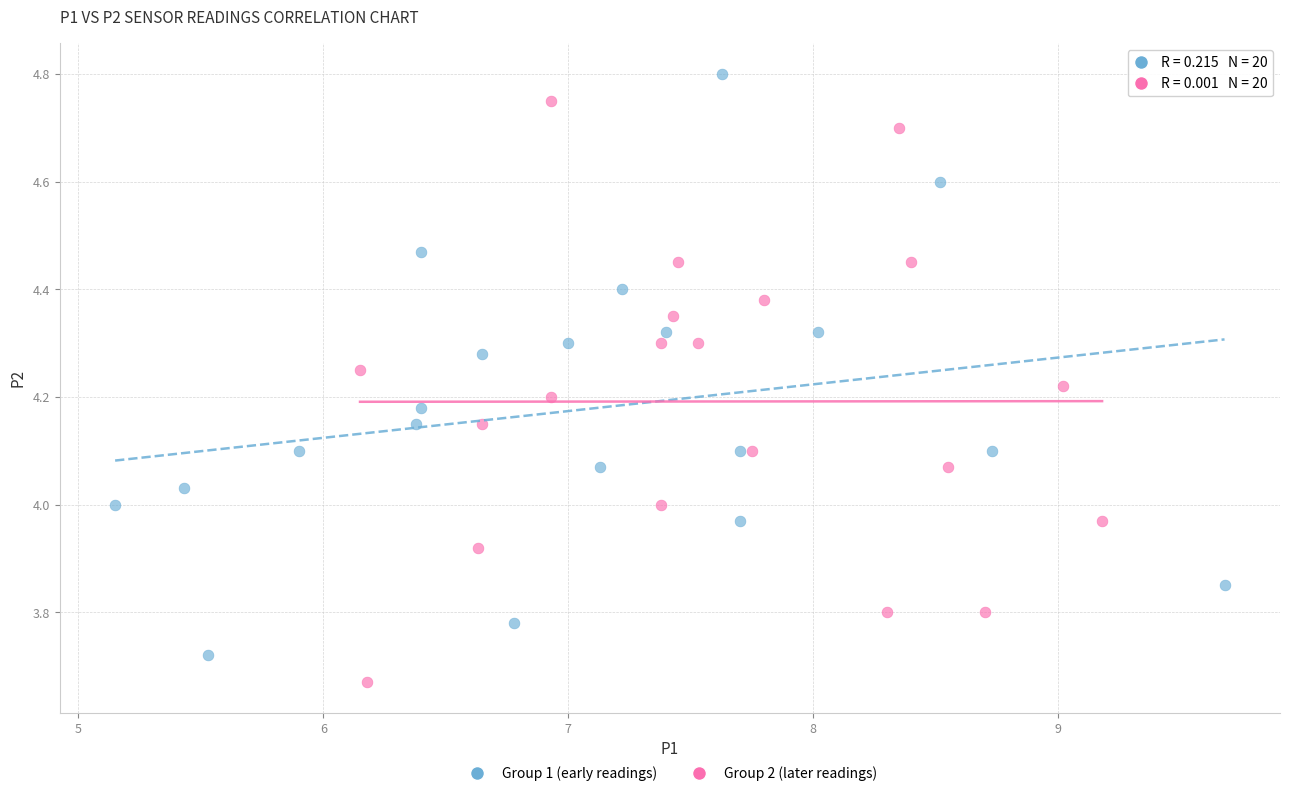

Which series contains the highest Y value?

Group 1 (early readings)